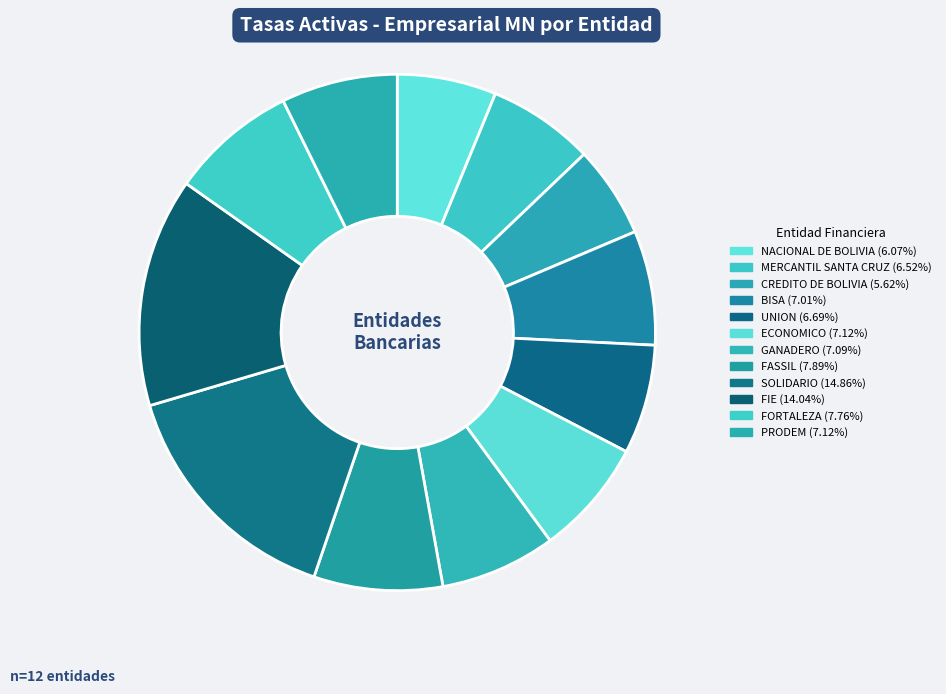

Is it true that ECONOMICO is 1% of the pie?

False